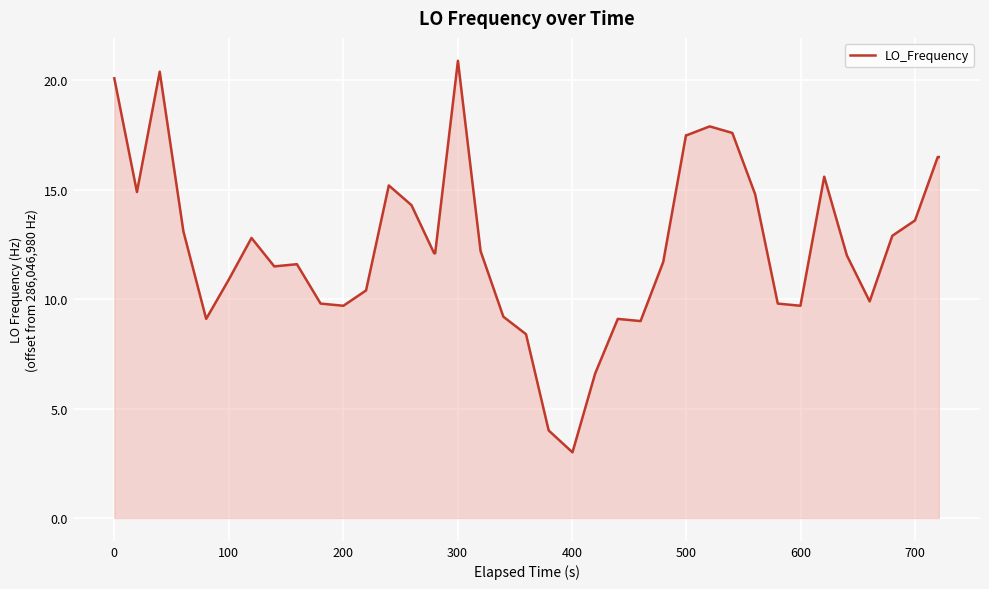

What is the minimum value shown in the chart?

3.0